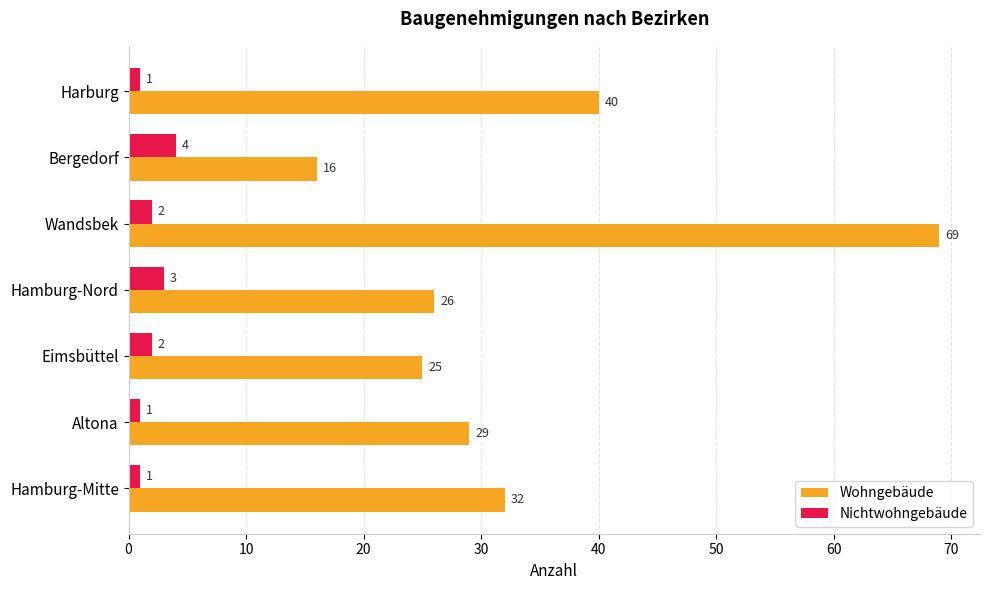

Is it true that Wohngebäude equals 94 at Wandsbek?

False